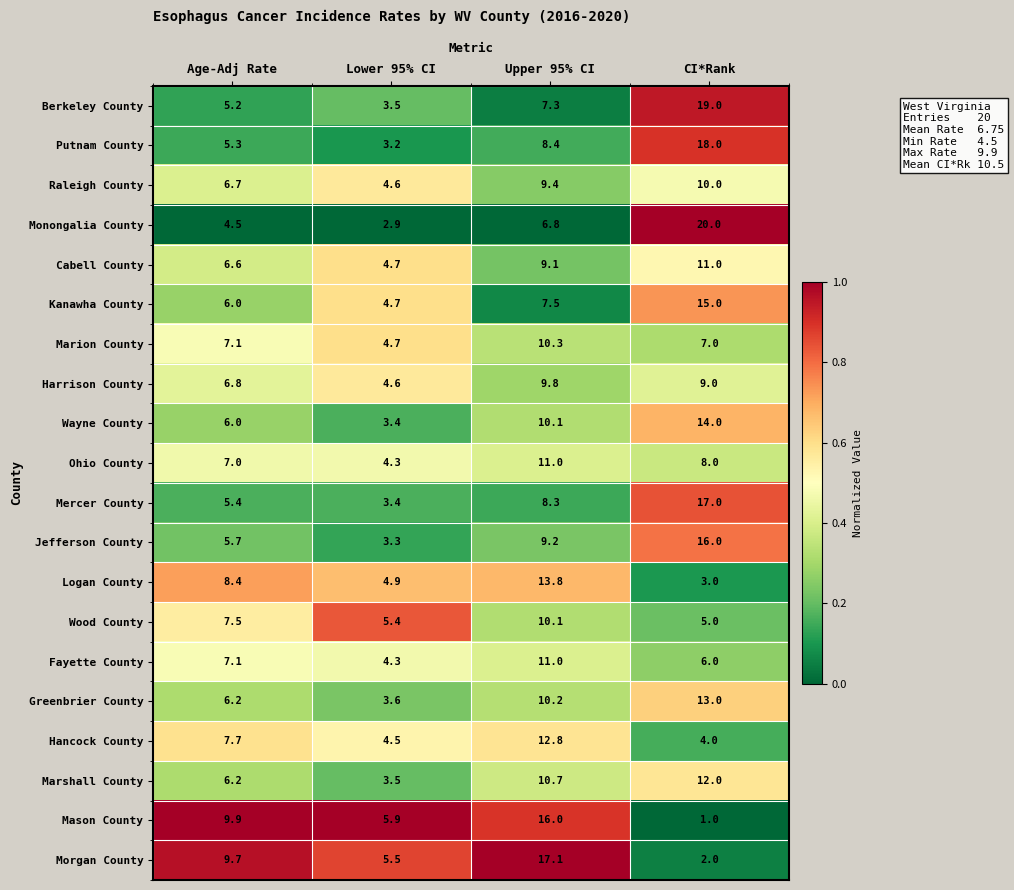

Rank the categories by Cabell County value from lowest to highest.

Lower 95% CI, Age-Adj Rate, Upper 95% CI, CI*Rank